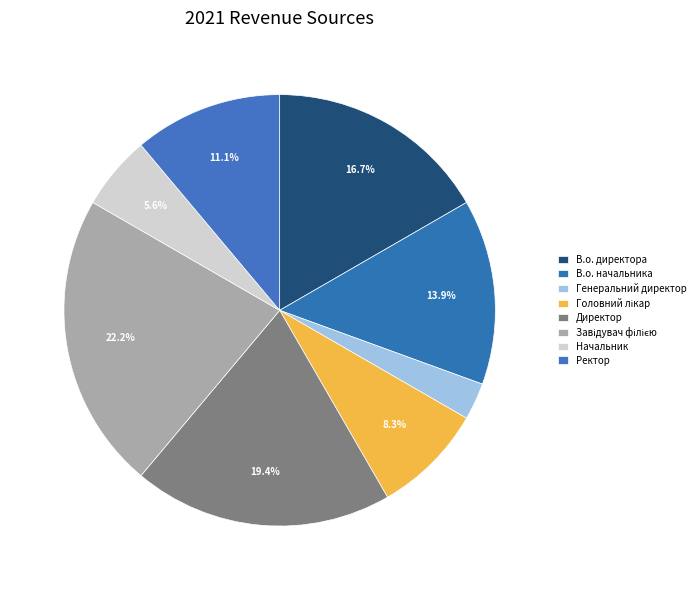

To the nearest percent, what is the difference between the largest and smallest slice percentages?

19%